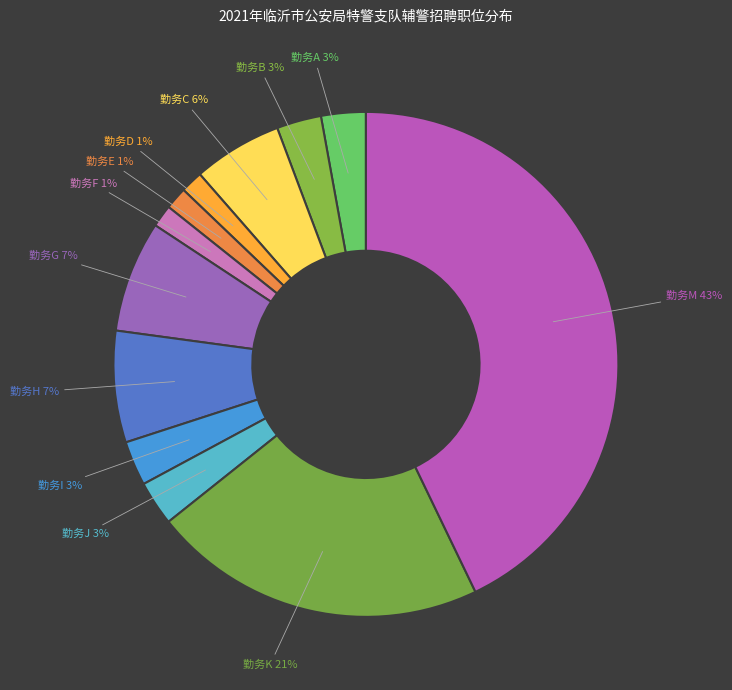

How many segments does this pie chart have?

12